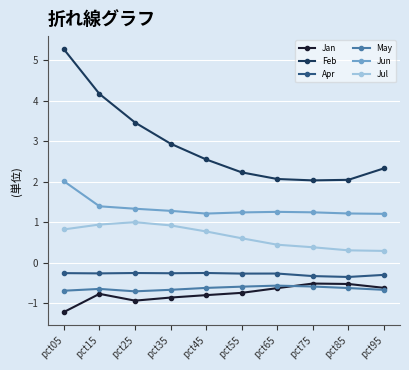

Is the value of May at pct25 greater than the value of Jun at pct65?

No